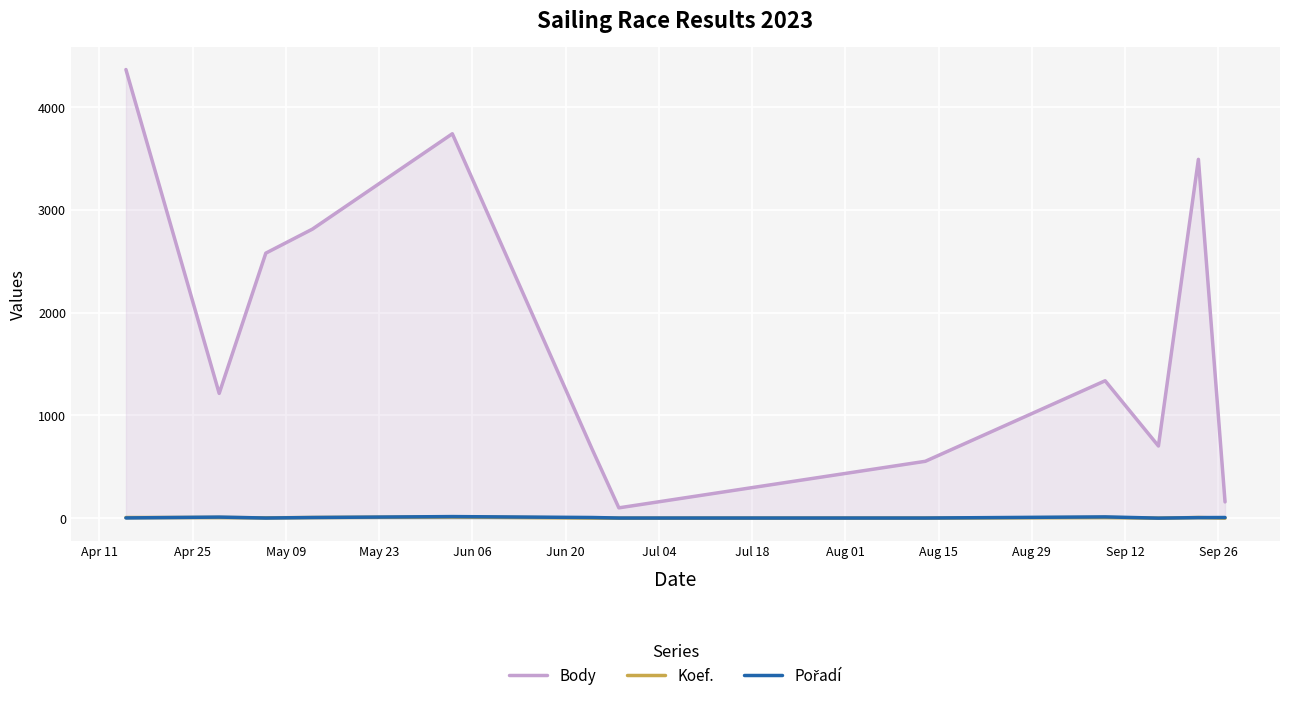

Which series has the largest total across all categories?

Body